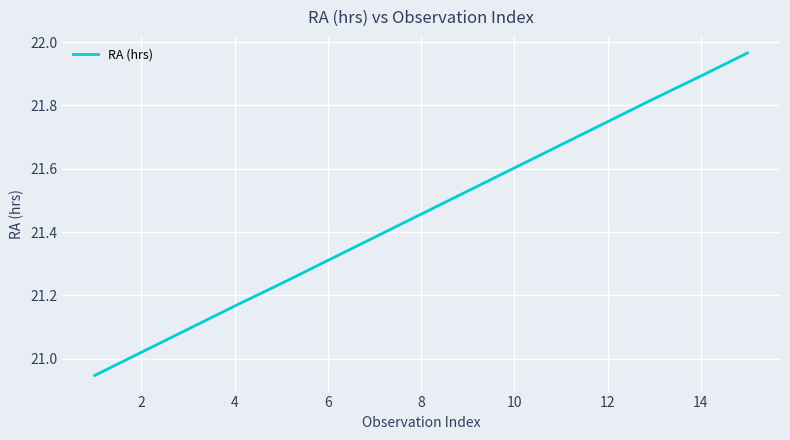

What is the difference between the maximum and minimum values?

1.0